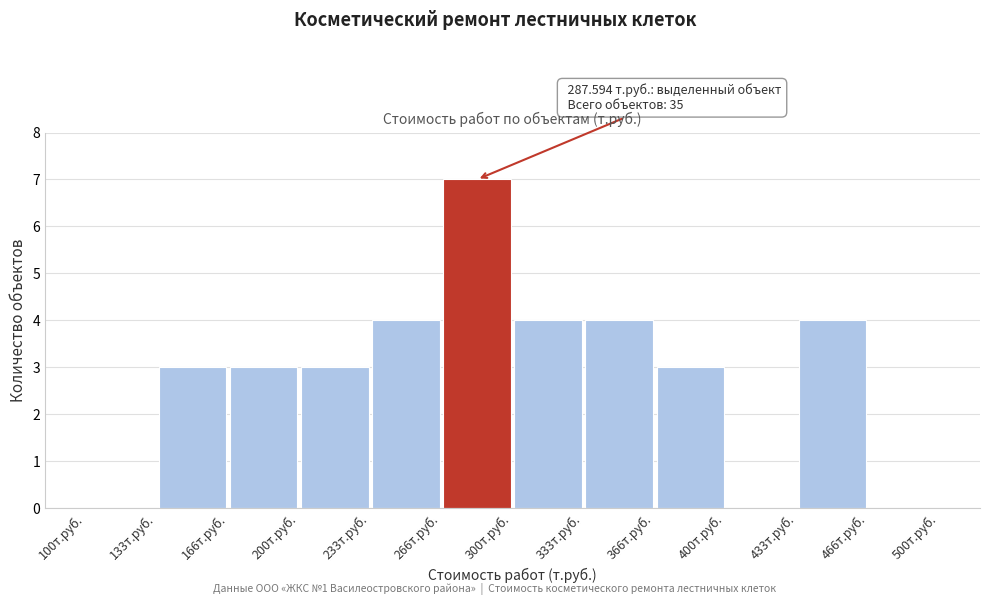

Over which range of the x-axis is the bar tallest?

265 to 300